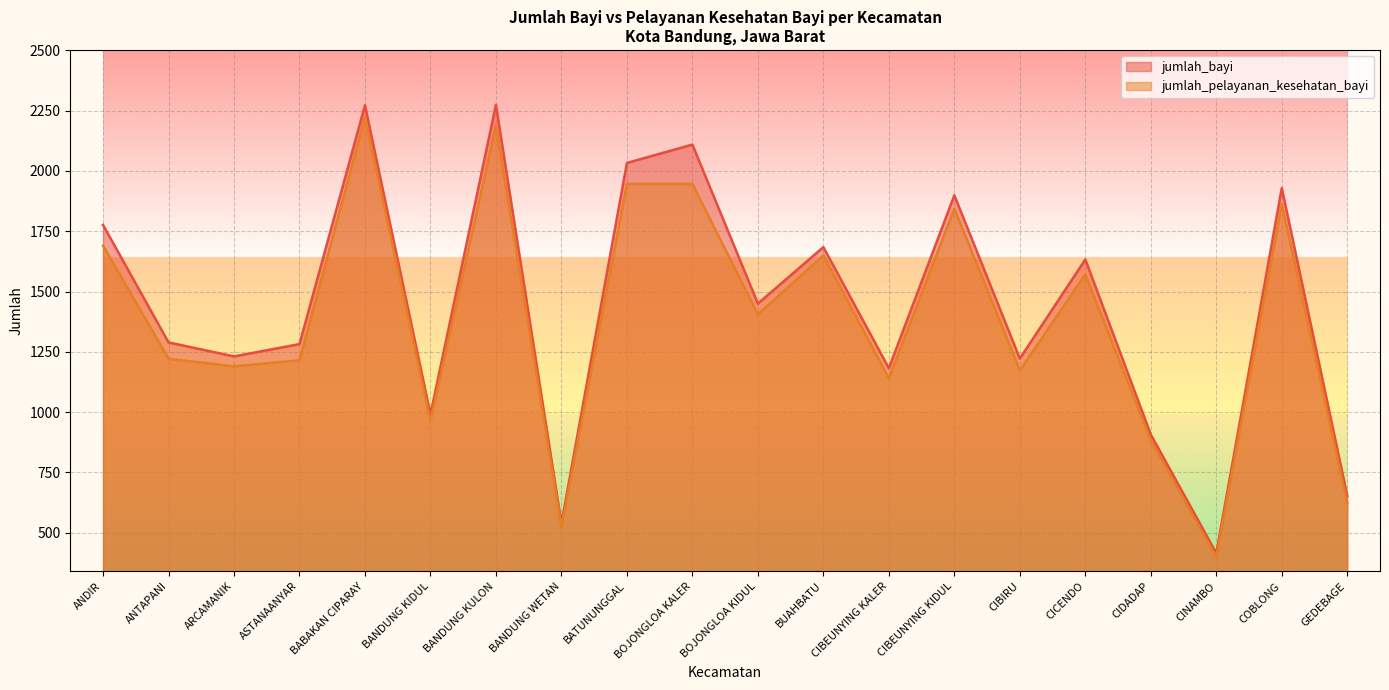

Does the chart display data point markers on the line(s)?

No